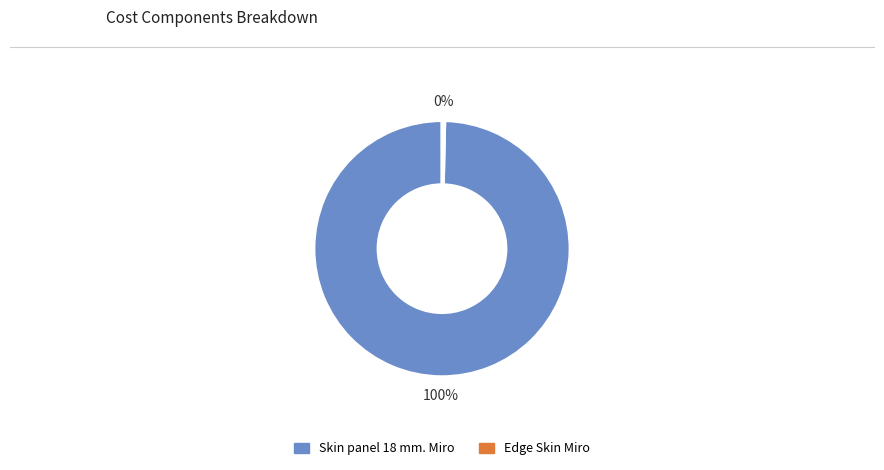

Combined, do Edge Skin Miro and Skin panel 18 mm. Miro account for over 50%?

Yes